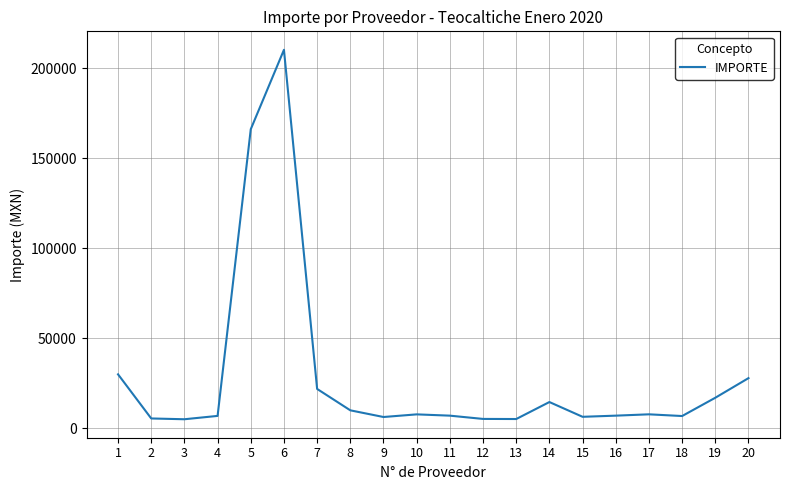

What is the sum of all values?

574911.0